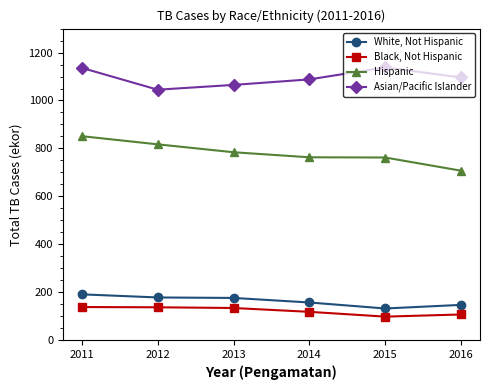

Which series has the largest range (max minus min)?

Hispanic